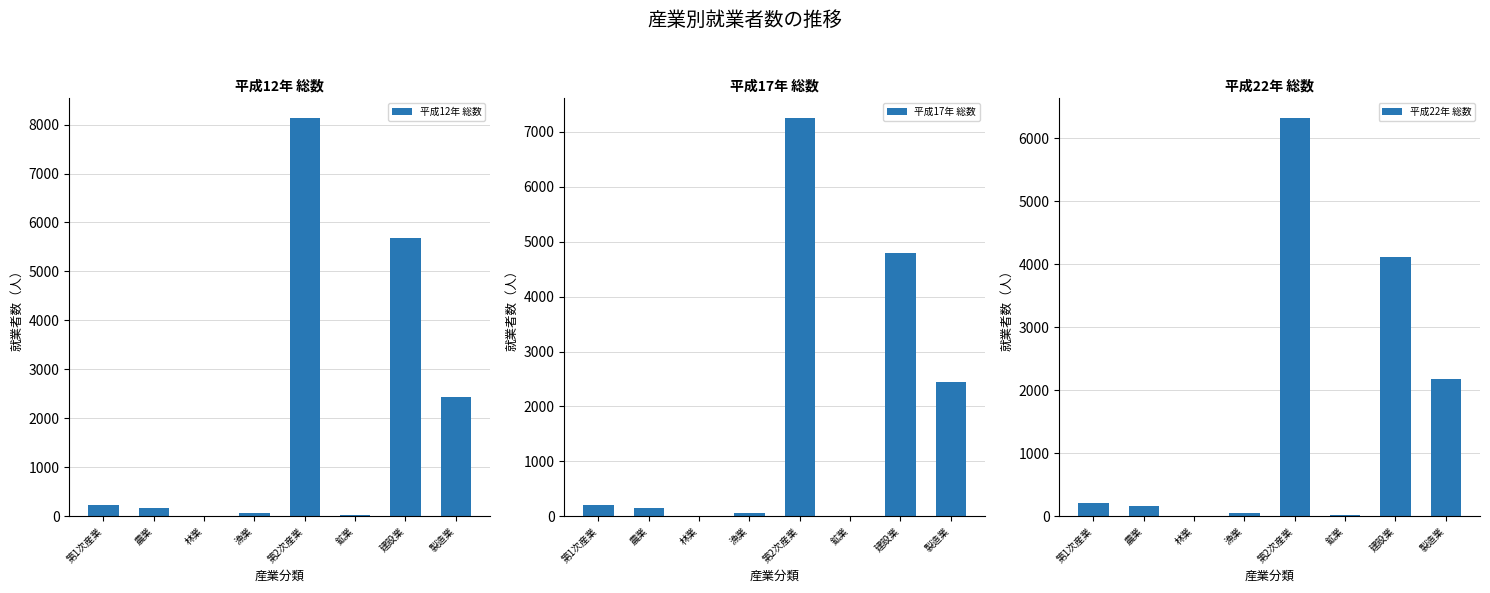

What is the average value of the 平成17年 総数 series?

1864